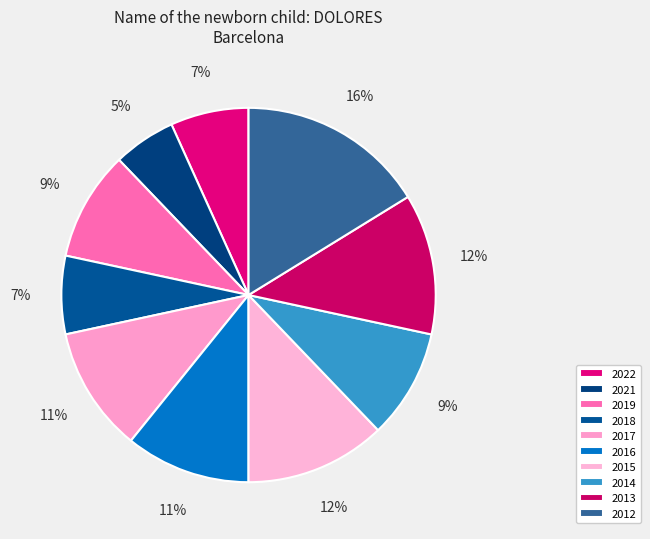

To the nearest percent, what is the combined percentage of 2016 and 2013?

23%